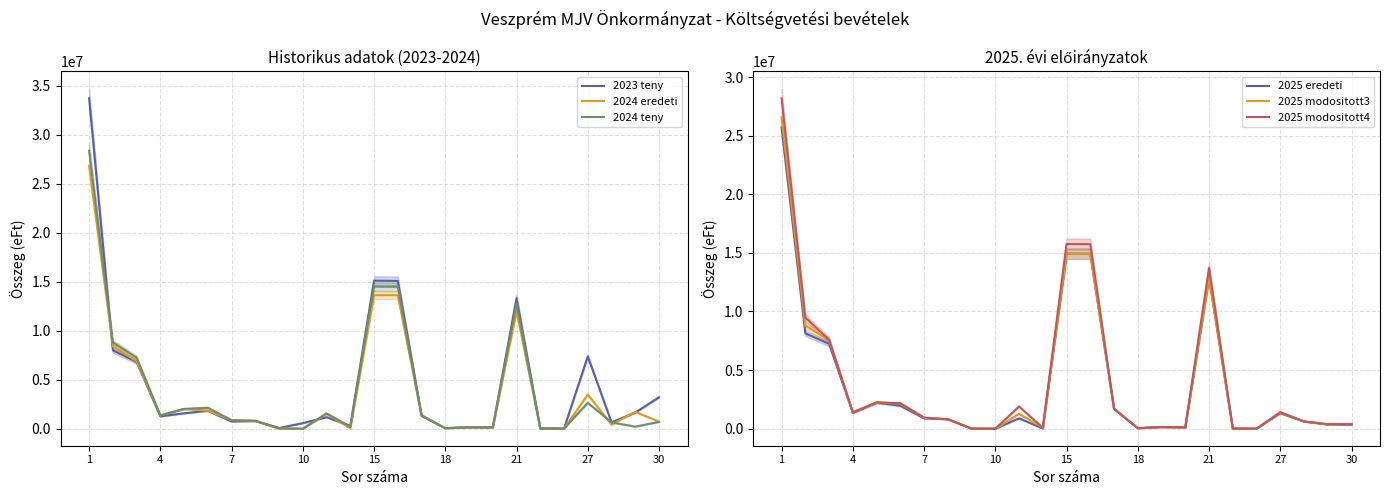

What is the difference between the highest and lowest values at 7?

759903